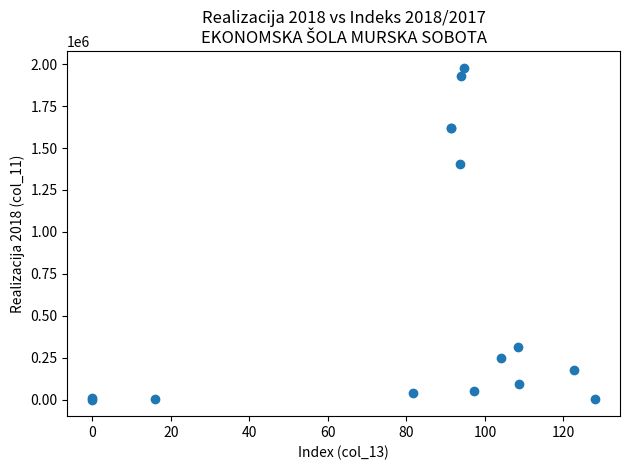

What Y value in the scatter plot is closest to 990112?

1405473.7